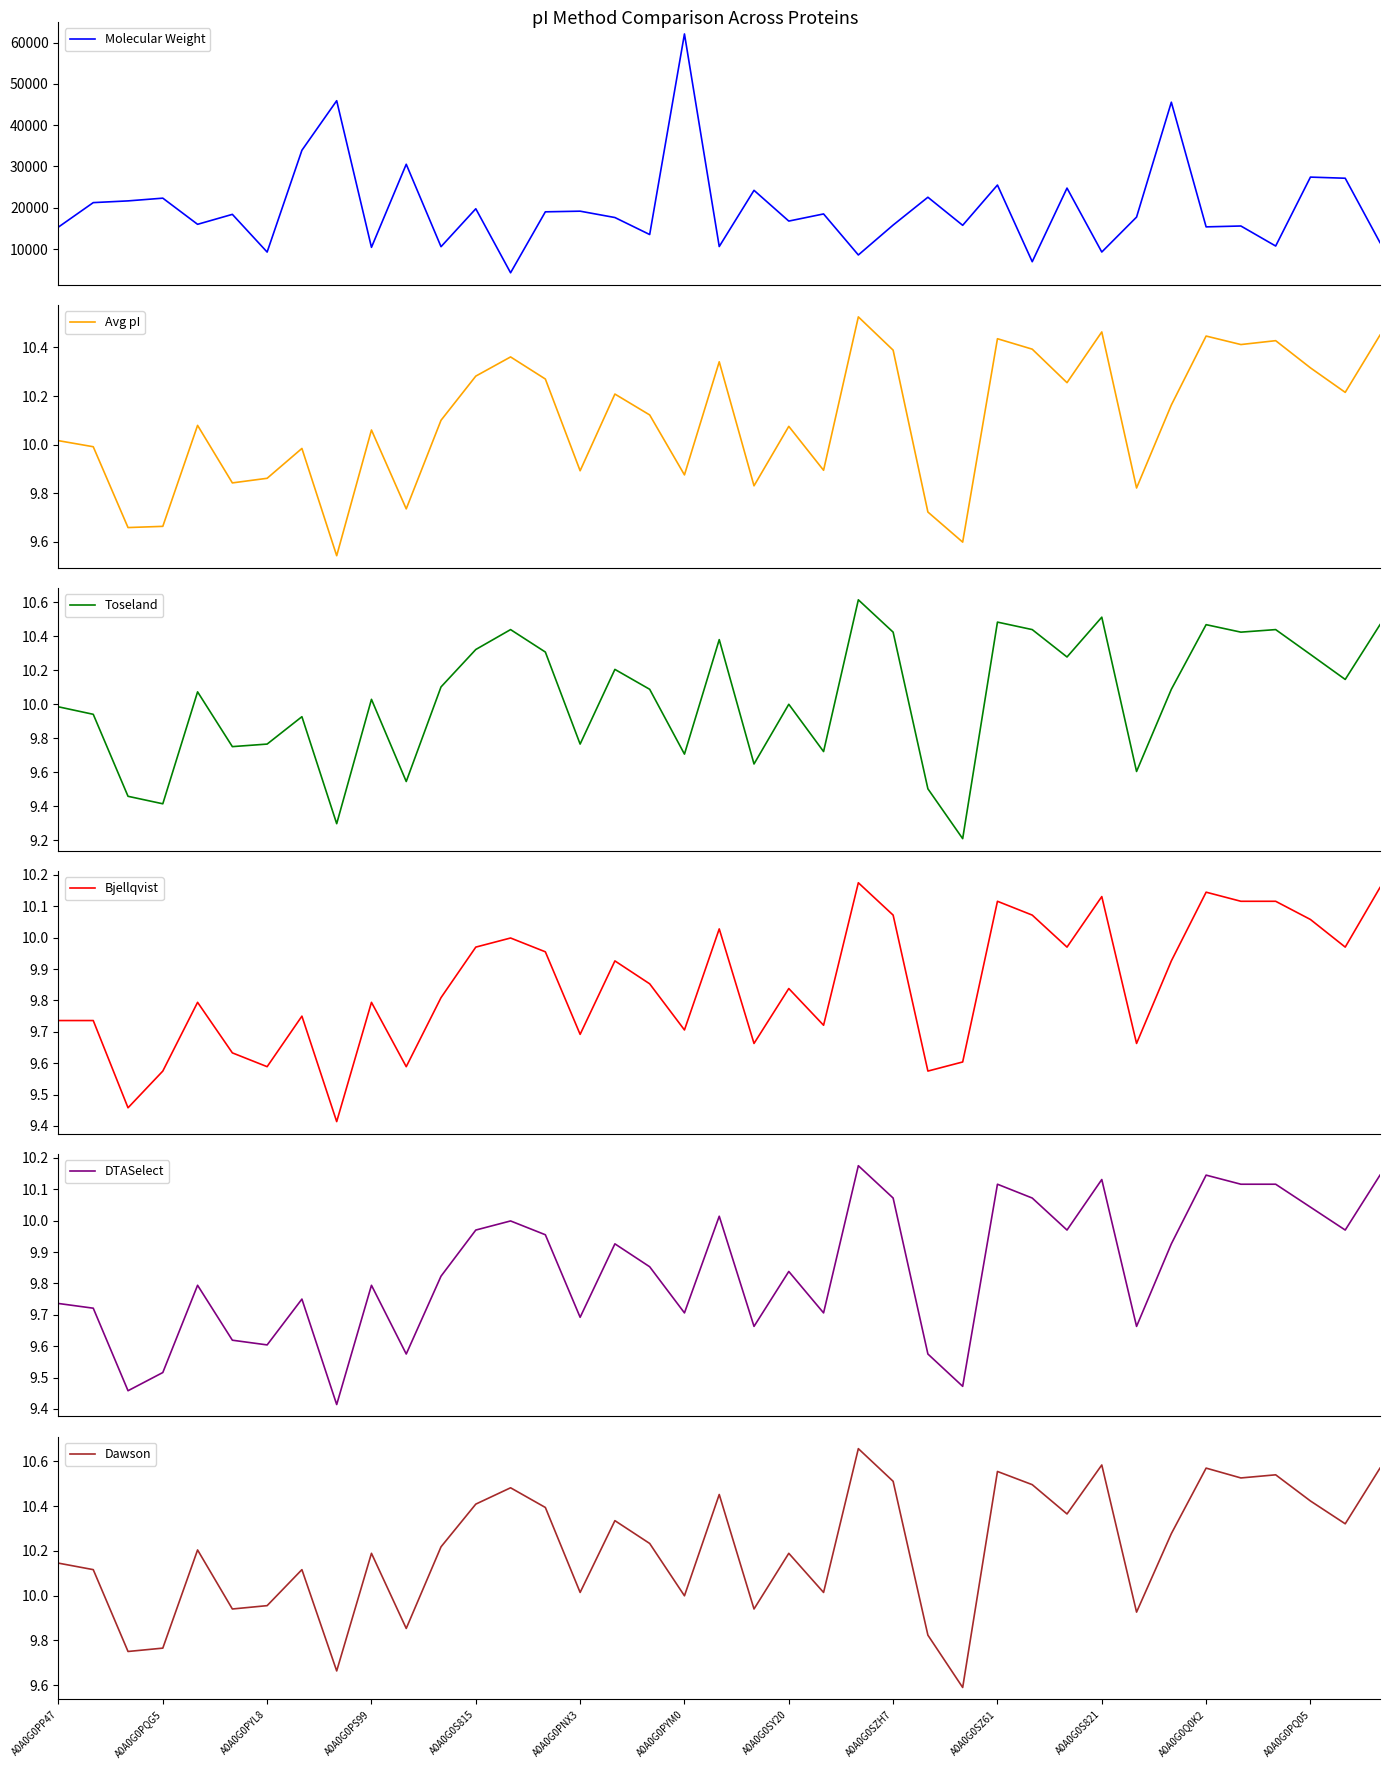

What is the difference between the Dawson values at 28 and 22?

0.5